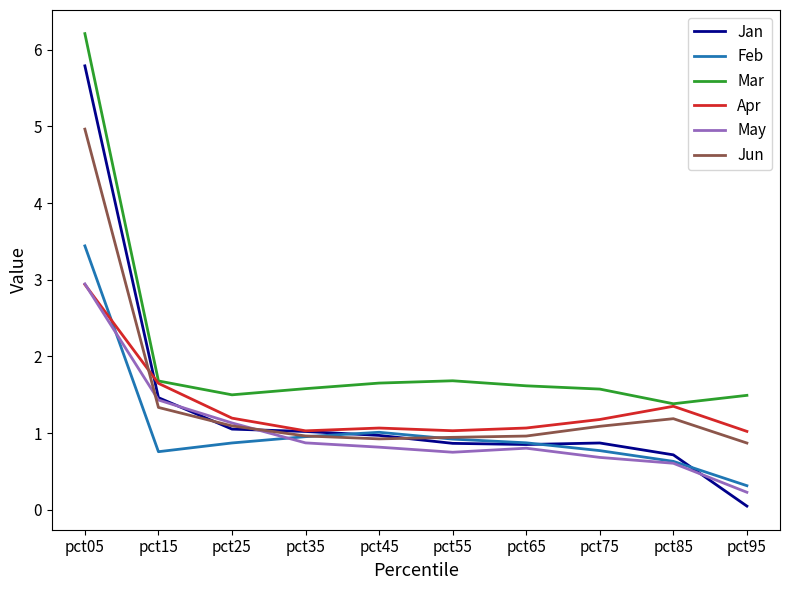

Which series has the largest total across all categories?

Mar